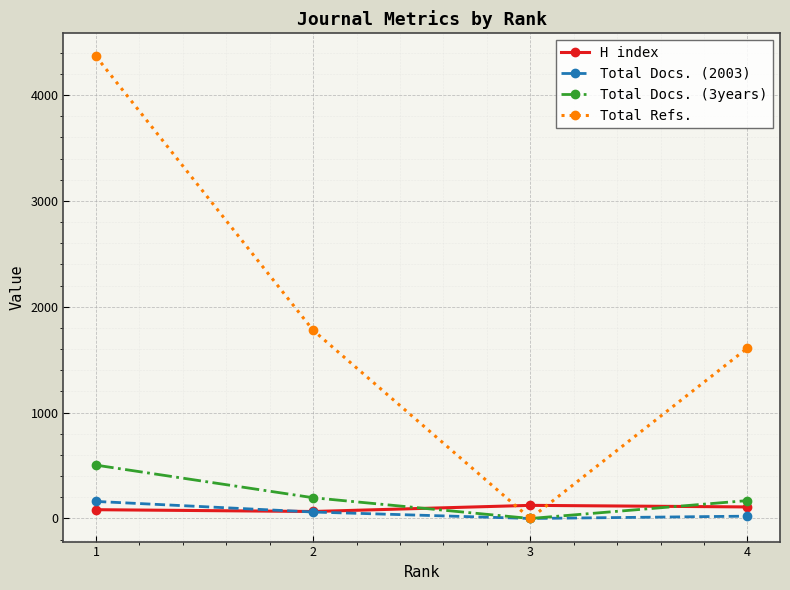

Count the Total Docs. (2003) values in the range 22 to 161.

3